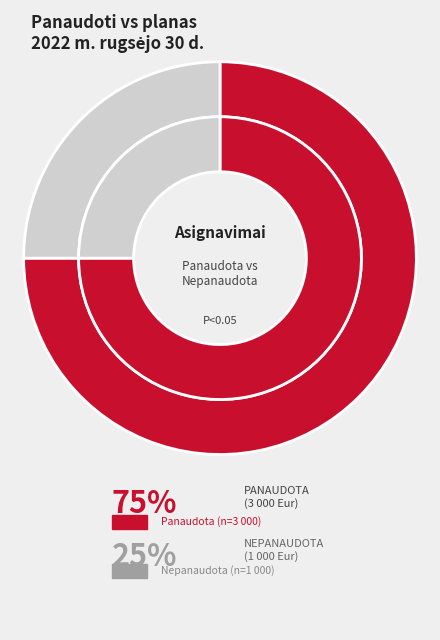

Combined, do Darbo užmokestis pinigais and Socialinis draudimas account for over 50%?

Yes